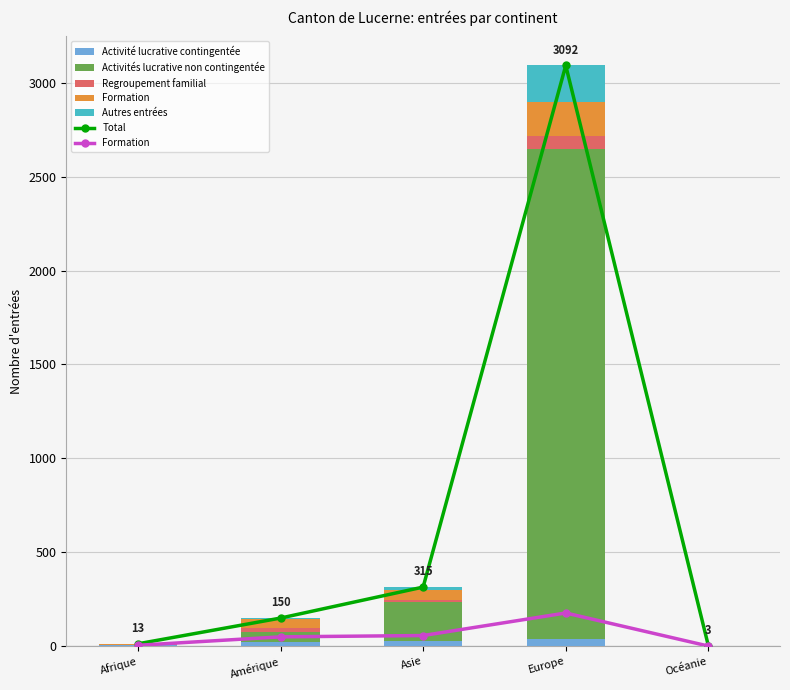

Reading left to right, transcribe all the data shown in this chart.

Total: 13	150	315	3092	3
Formation: 5	50	57	177	1
Activité lucrative contingentée: 6	21	26	38	0
Activités lucrative non contingentée: 1	57	210	2611	1
Regroupement familial: 0	18	9	69	0
Autres entrées: 1	4	13	197	1